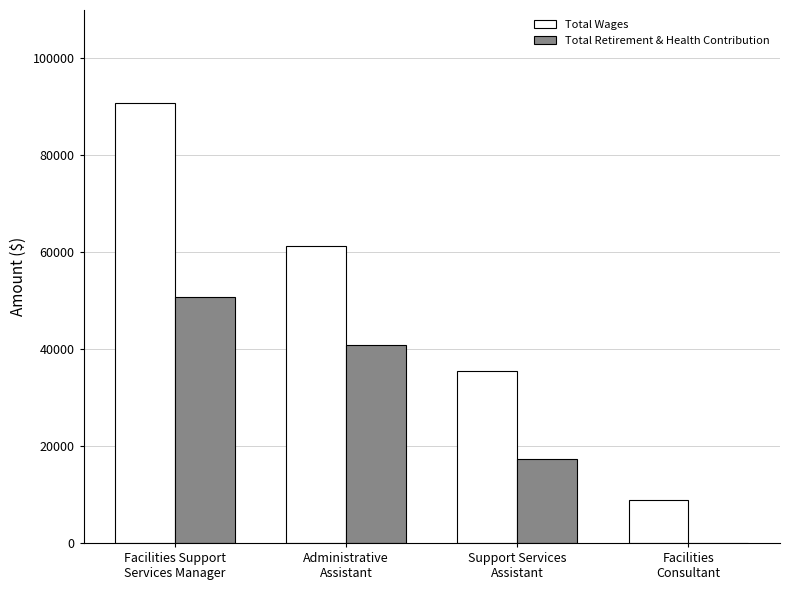

Which series has the largest total across all categories?

Total Wages